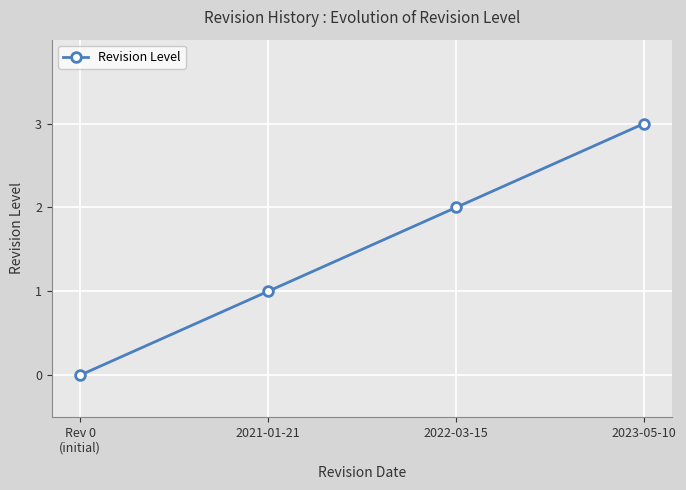

Rank the categories by value from lowest to highest.

Rev 0
(initial), 2021-01-21, 2022-03-15, 2023-05-10